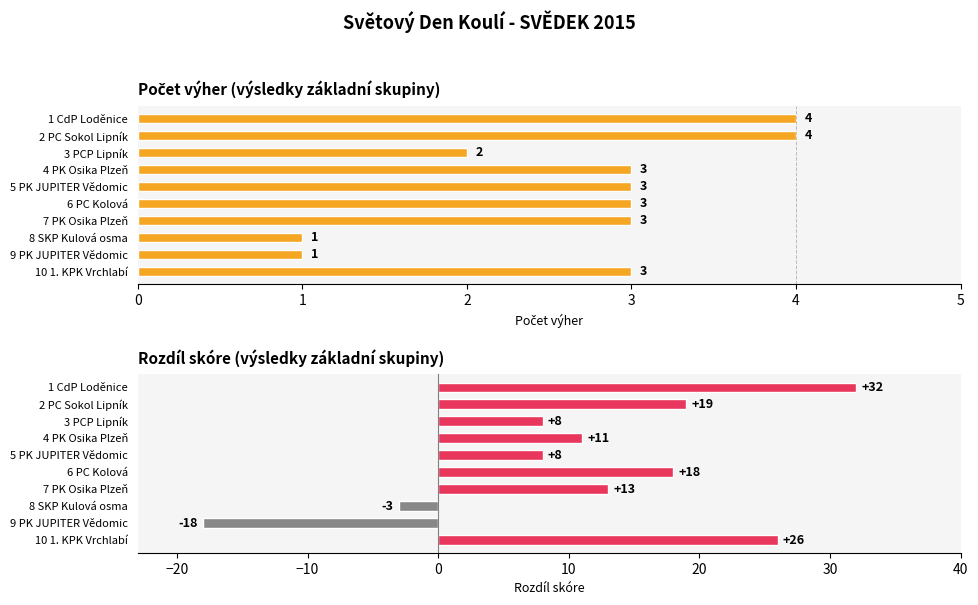

How many Počet výher values are between 2 and 3?

6